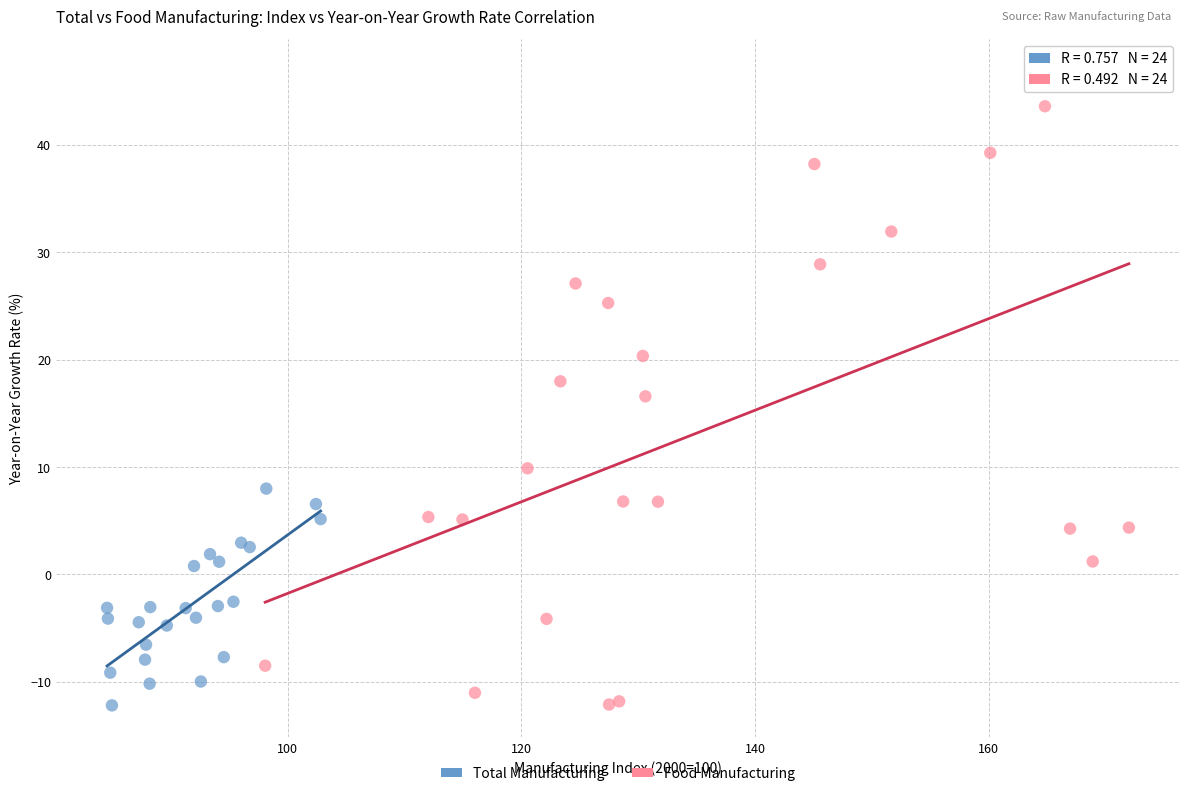

What are all the series names shown in the legend?

Total Manufacturing, Food Manufacturing